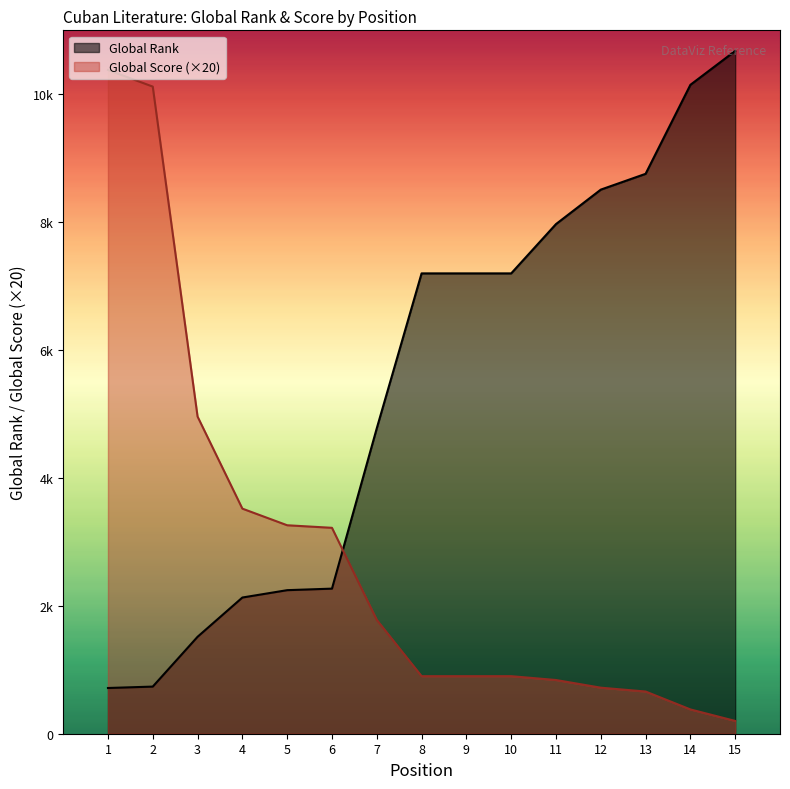

Where do Global Score and Global Rank first cross each other?

6 and 7